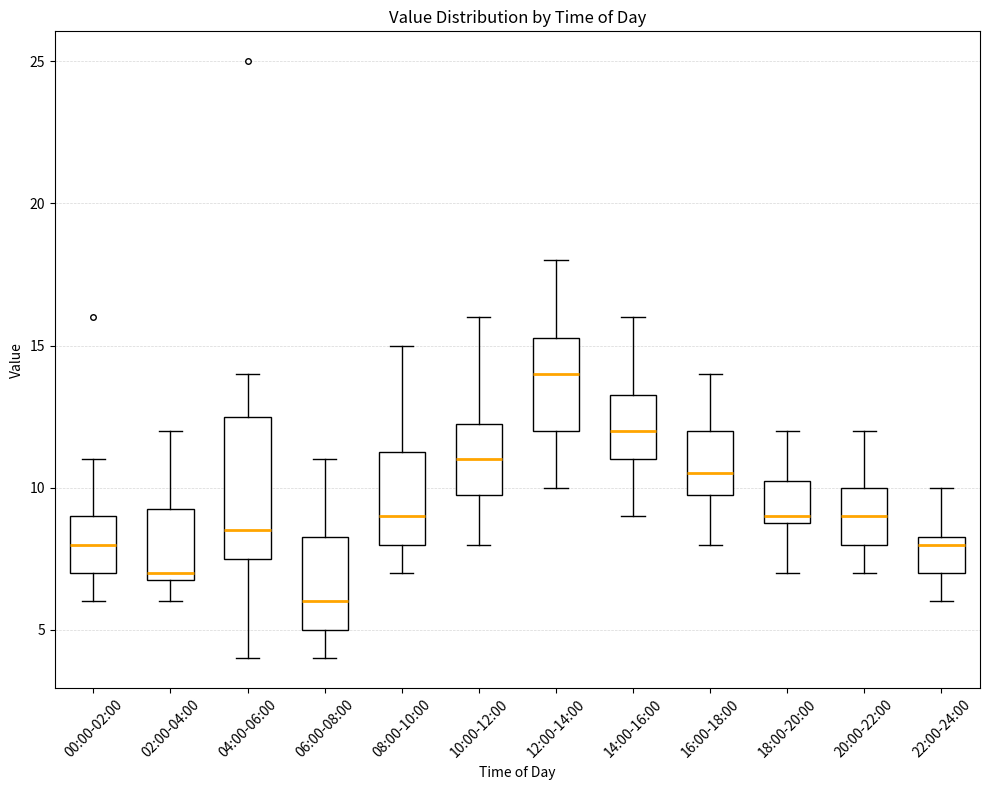

Reading left to right, transcribe this box plot: for each box, give where its median line is, the range the box spans, and where its two whiskers end, as read against the y-axis. The values are not printed on the chart, so give them approximately, as read against the axis.

00:00-02:00: median 8.0, box 7.0 to 9.0, whiskers 6.0 to 11.0
02:00-04:00: median 7.0 (just above the box's lower edge), box 7.0 to 9.5, whiskers 6.0 to 12.0
04:00-06:00: median 8.5, box 7.5 to 12.5, whiskers 4.0 to 14.0
06:00-08:00: median 6.0, box 5.0 to 8.5, whiskers 4.0 to 11.0
08:00-10:00: median 9.0, box 8.0 to 11.5, whiskers 7.0 to 15.0
10:00-12:00: median 11.0, box 10.0 to 12.5, whiskers 8.0 to 16.0
12:00-14:00: median 14.0, box 12.0 to 15.5, whiskers 10.0 to 18.0
14:00-16:00: median 12.0, box 11.0 to 13.5, whiskers 9.0 to 16.0
16:00-18:00: median 10.5, box 10.0 to 12.0, whiskers 8.0 to 14.0
18:00-20:00: median 9.0 (just above the box's lower edge), box 9.0 to 10.5, whiskers 7.0 to 12.0
20:00-22:00: median 9.0, box 8.0 to 10.0, whiskers 7.0 to 12.0
22:00-24:00: median 8.0, box 7.0 to 8.5, whiskers 6.0 to 10.0